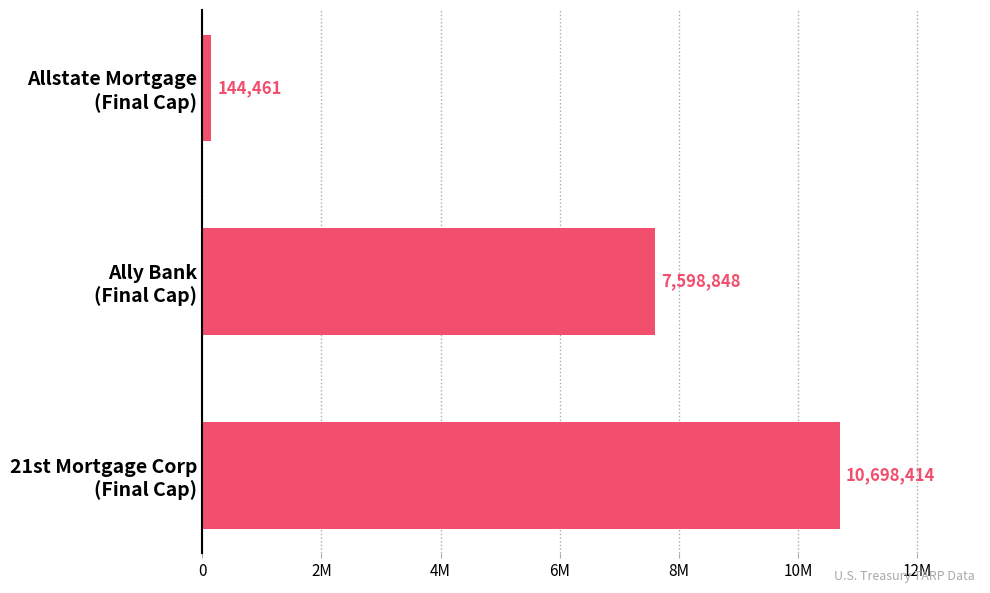

How many values are between 144461 and 10698414?

3